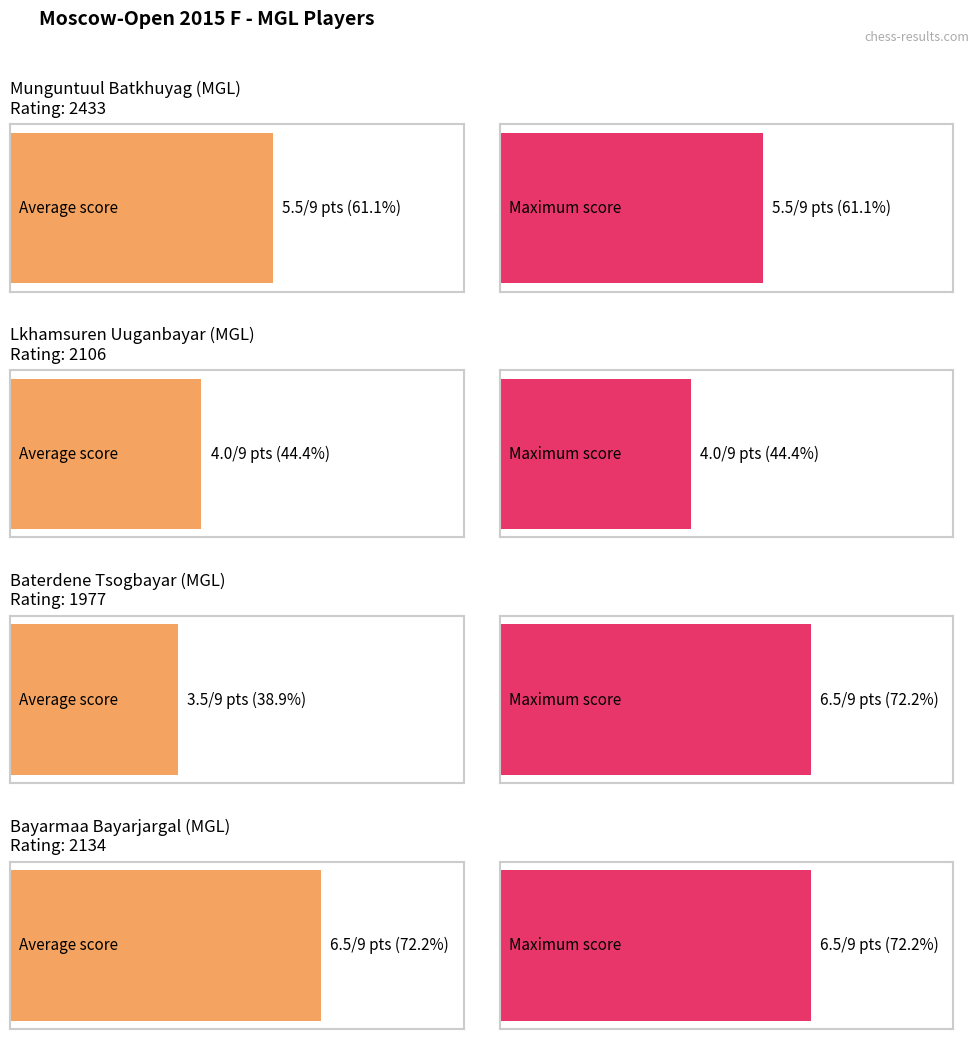

What is the highest value of the Average utilization series?

6.5